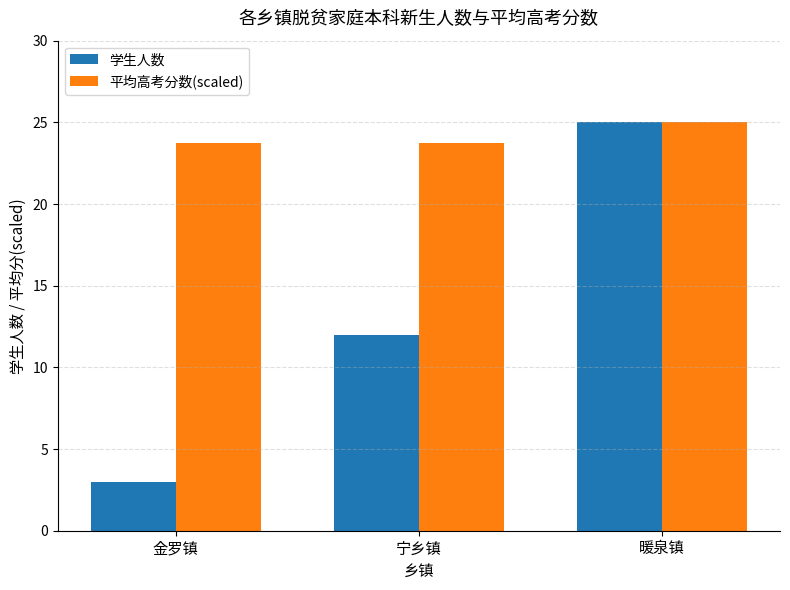

At which category is the sum across all series the highest?

暖泉镇